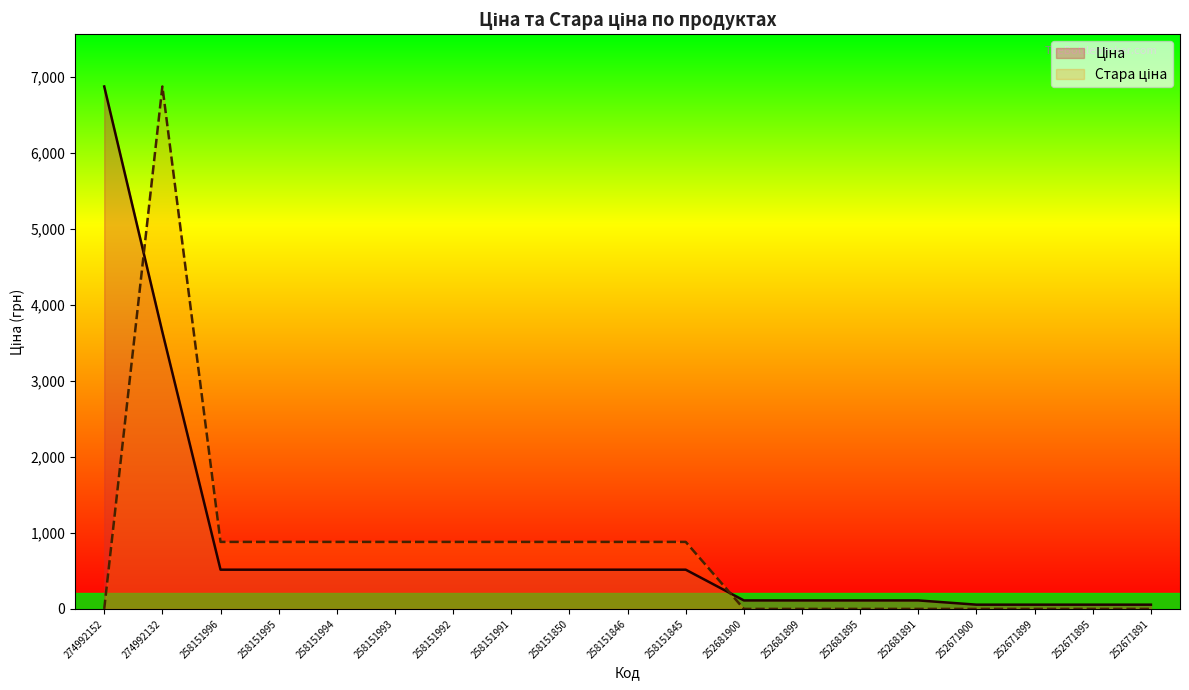

Which series changed the most between 258151994 and 258151850?

Ціна